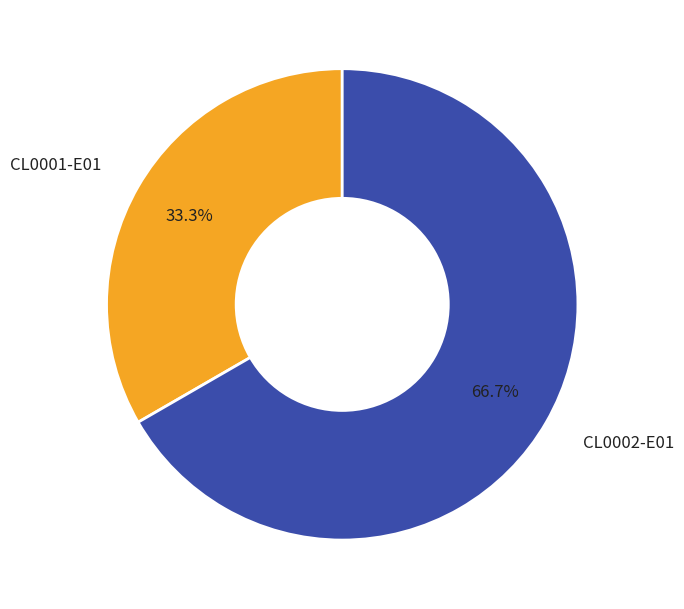

Rank the categories by value from highest to lowest.

CL0002-E01, CL0001-E01